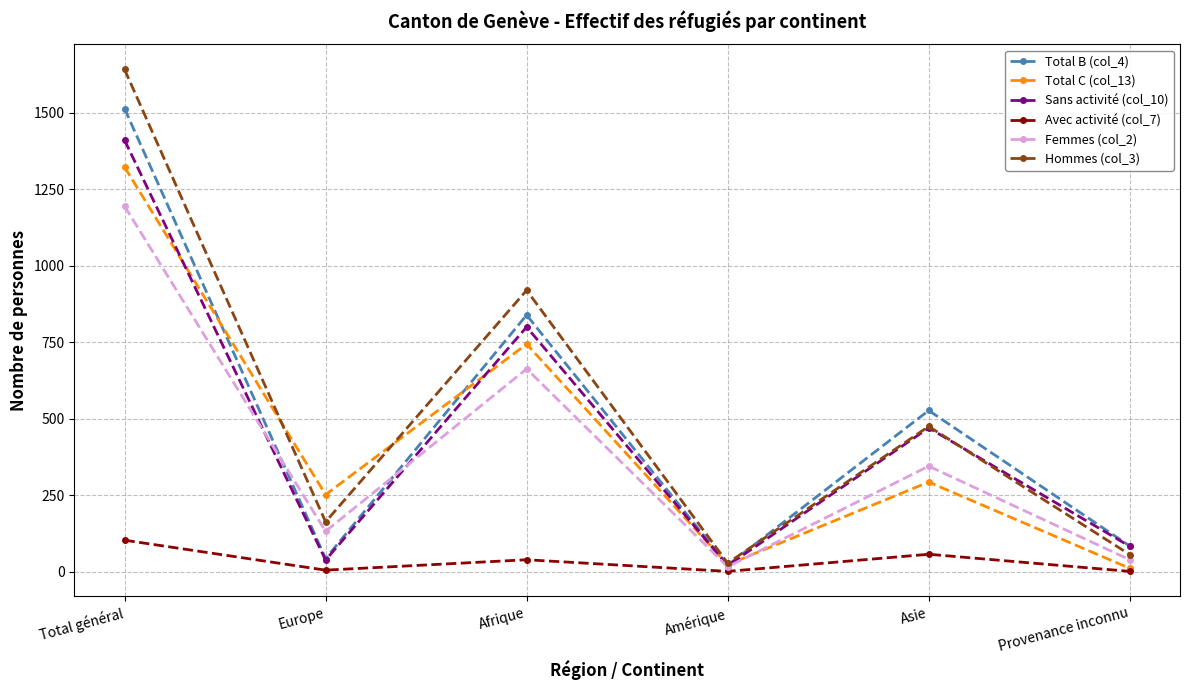

What is the maximum value for Avec activité (col_7)?

103